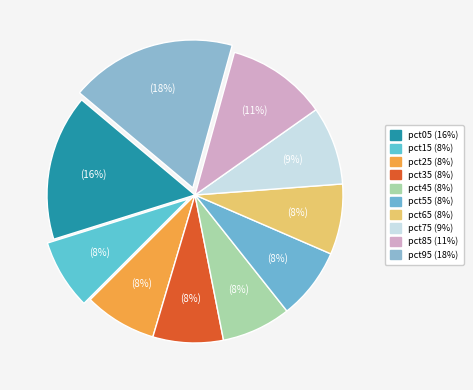

How many slices are in this pie chart?

10